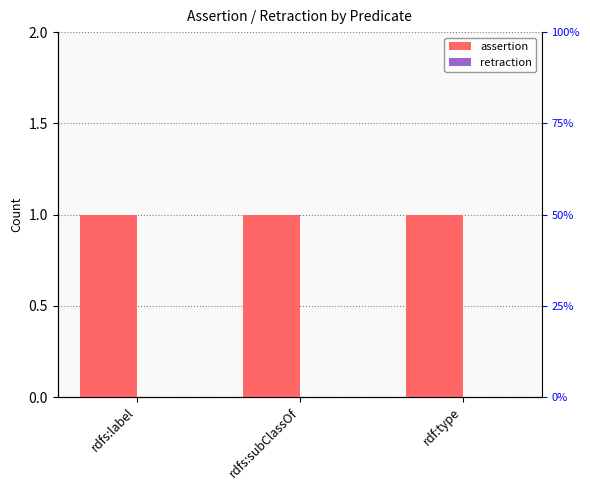

The retraction series shows 0 at rdf:type. True or false?

True